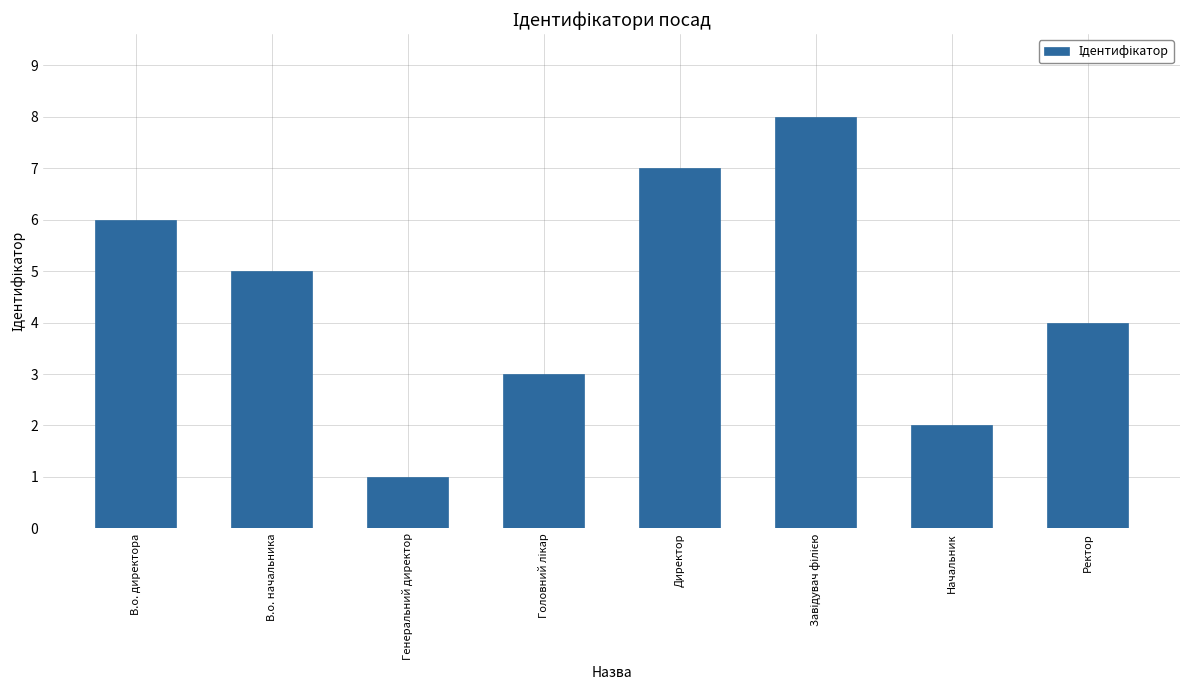

Are the bars horizontal?

No